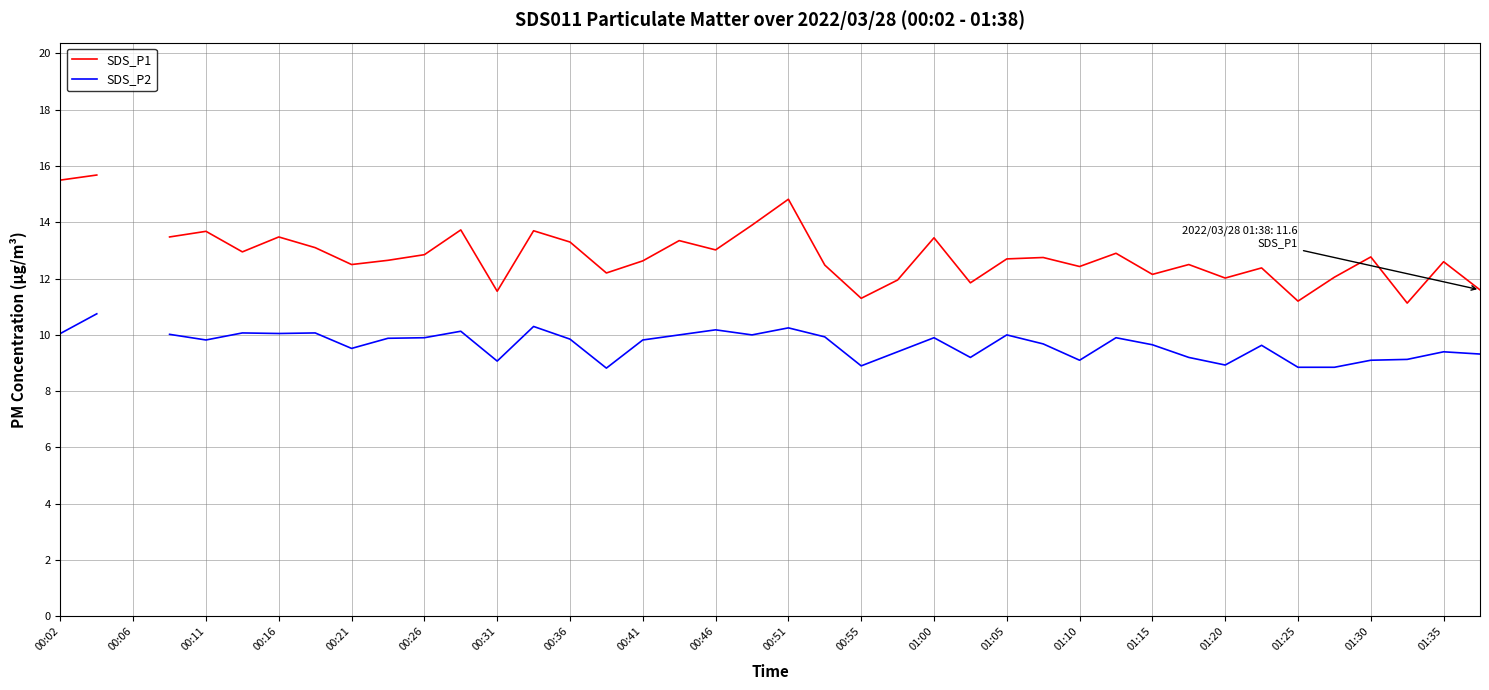

At which label does SDS_P2 first exceed 9?

00:02